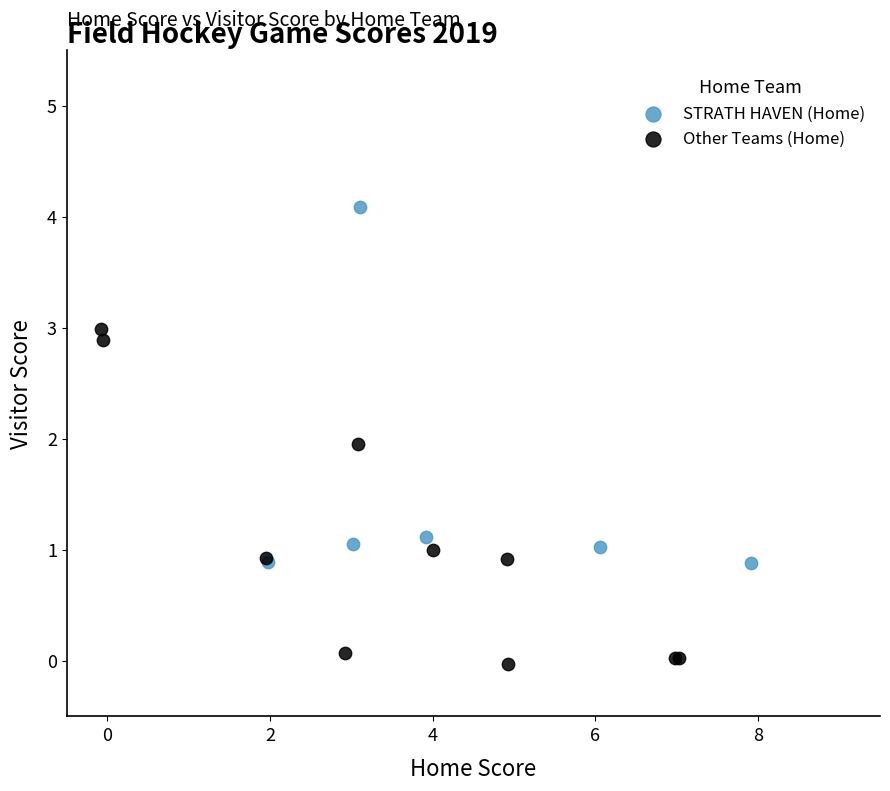

Which series contains the lowest Y value?

Other Teams (Home)